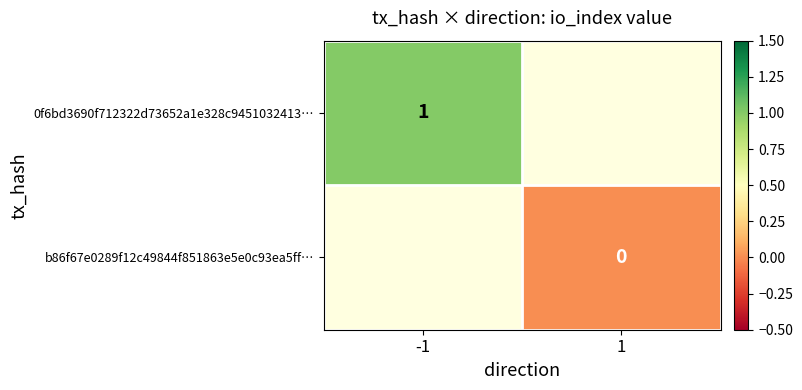

Is the value of b86f67e0289f12c49844f851863e5e0c93ea5ff… at 1 greater than the value of 0f6bd3690f712322d73652a1e328c9451032413… at -1?

No